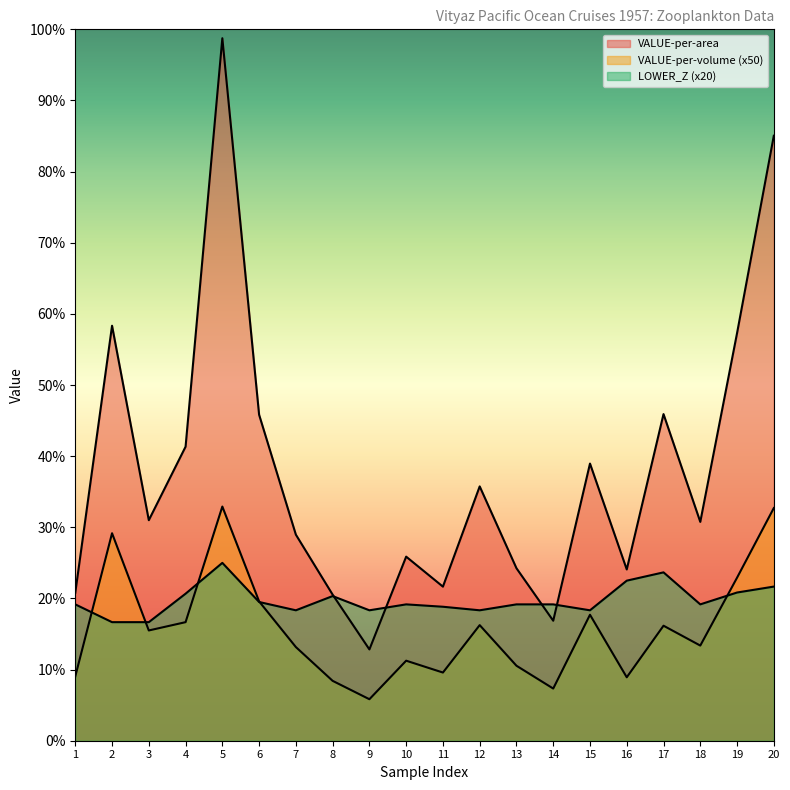

Rank the categories by VALUE-per-area value from highest to lowest.

5, 20, 2, 19, 17, 6, 4, 15, 12, 3, 18, 7, 10, 13, 16, 11, 1, 8, 14, 9